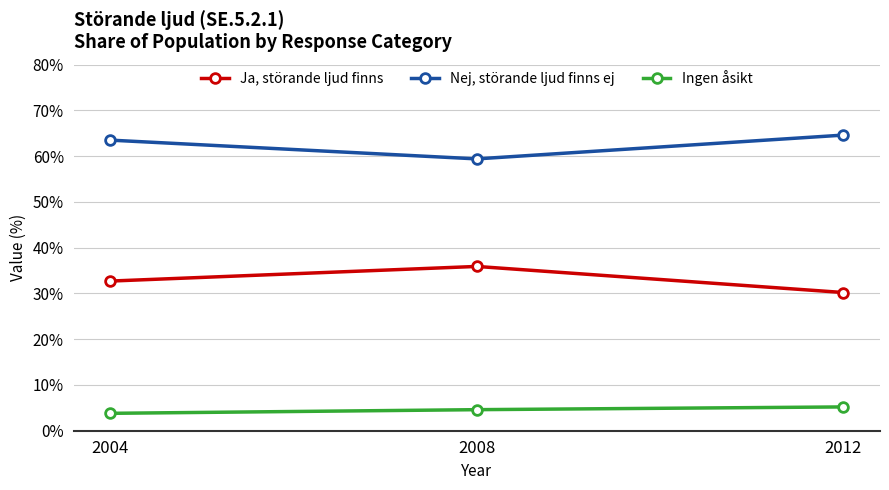

What is the spread (max minus min) of values at 2004?

59.7